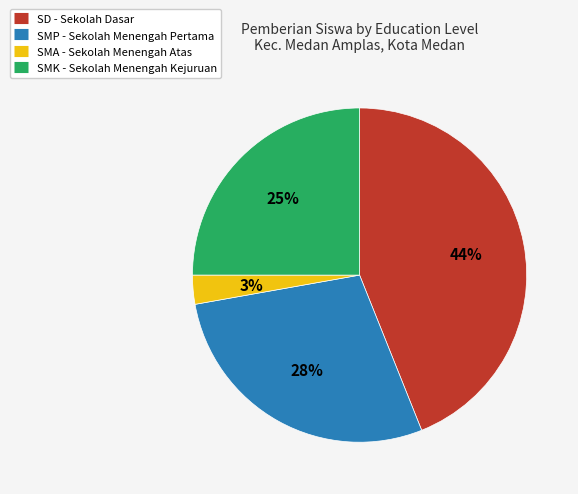

Is there a majority slice in this chart?

No